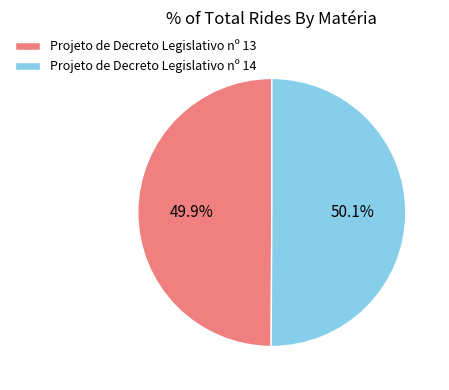

Is there any slice that represents more than half of the pie?

Yes